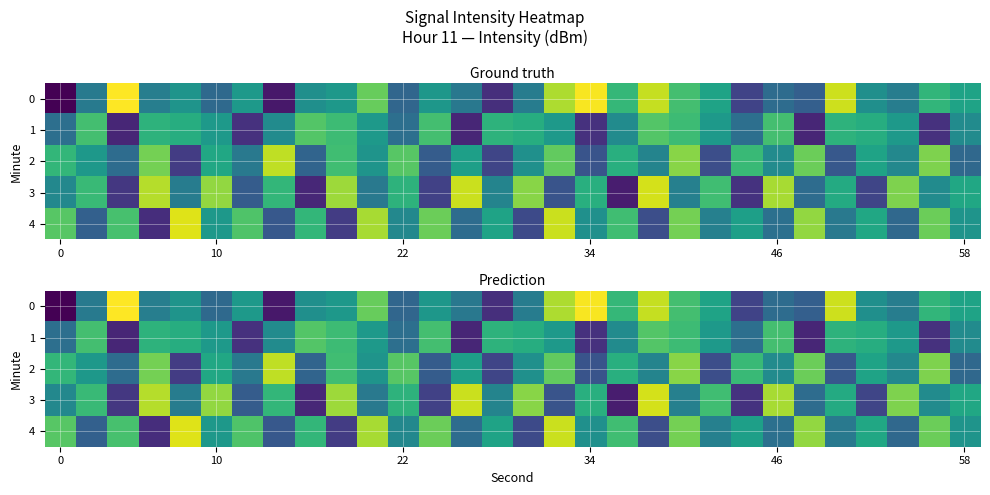

At how many categories does at least one series exceed -115?

23